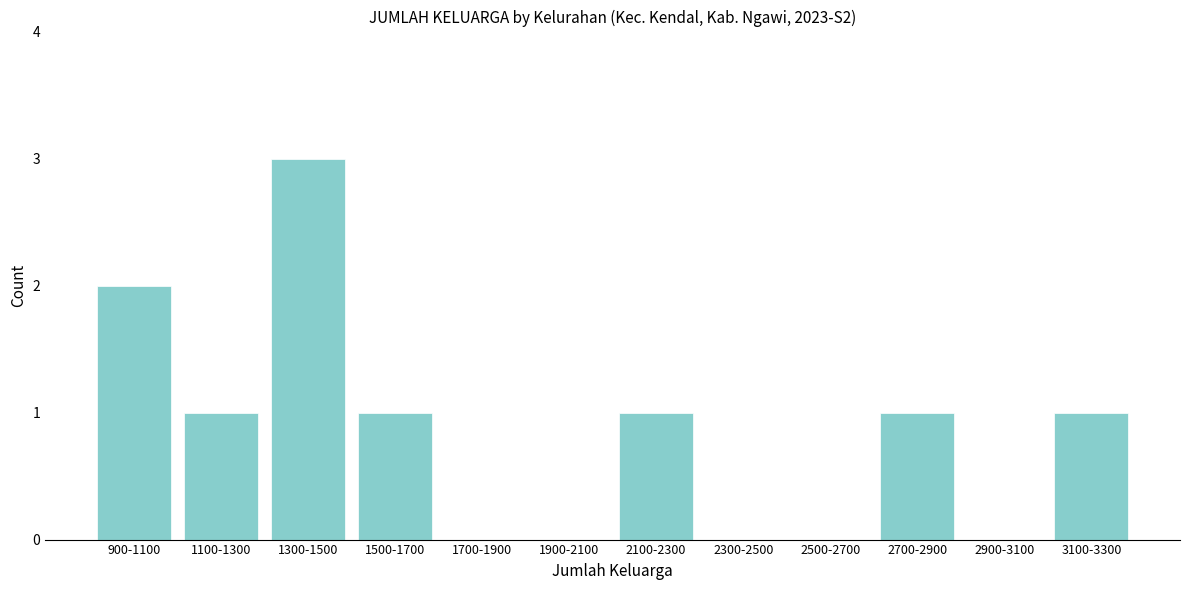

Reading left to right, extract all data points from this chart.

900-1100=2	1100-1300=1	1300-1500=3	1500-1700=1	1700-1900=0	1900-2100=0	2100-2300=1	2300-2500=0	2500-2700=0	2700-2900=1	2900-3100=0	3100-3300=1